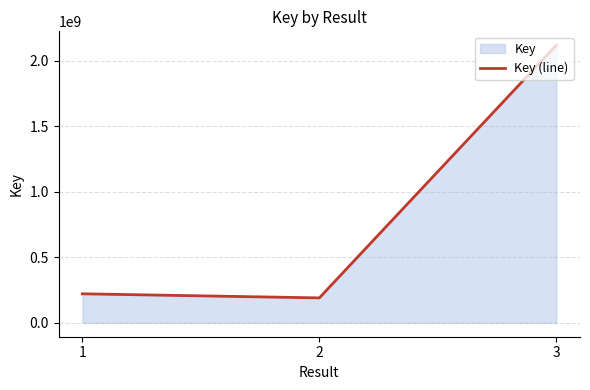

How many data points are above 221687748?

1